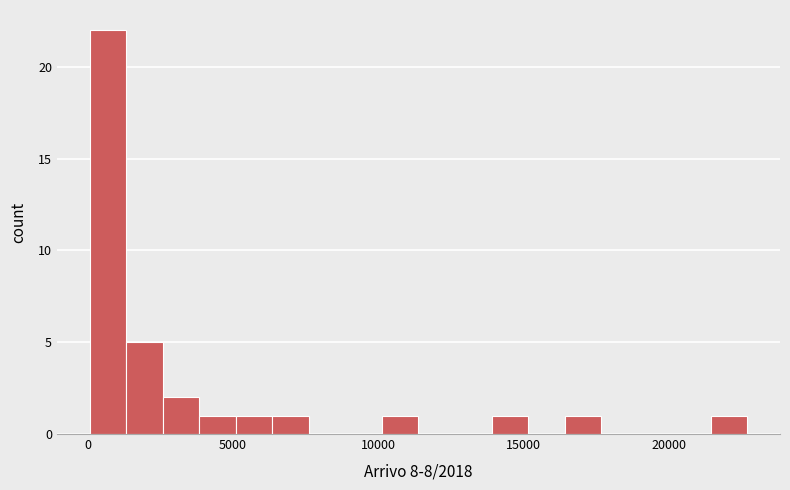

Around what value on the x-axis is the tallest bar? Give the approximate position of its centre, as read against the axis.

500